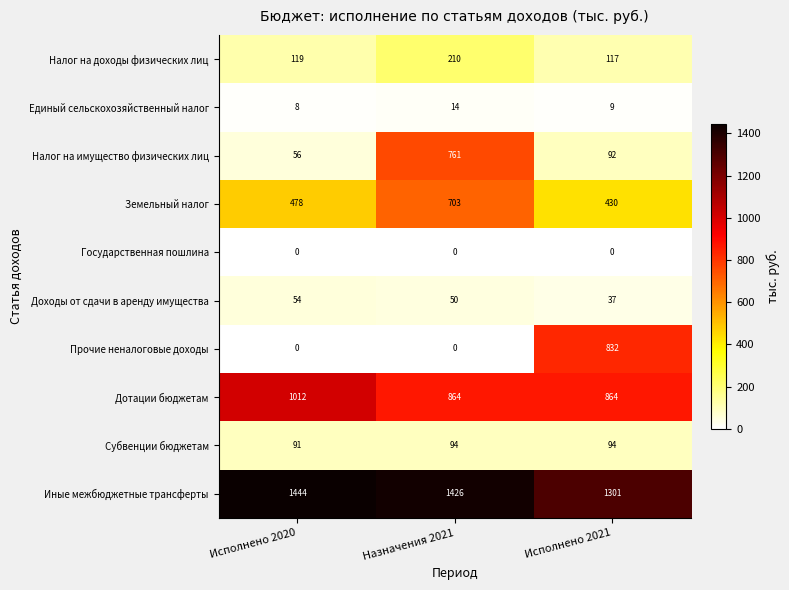

What is the spread (max minus min) of values at Исполнено 2021?

1301